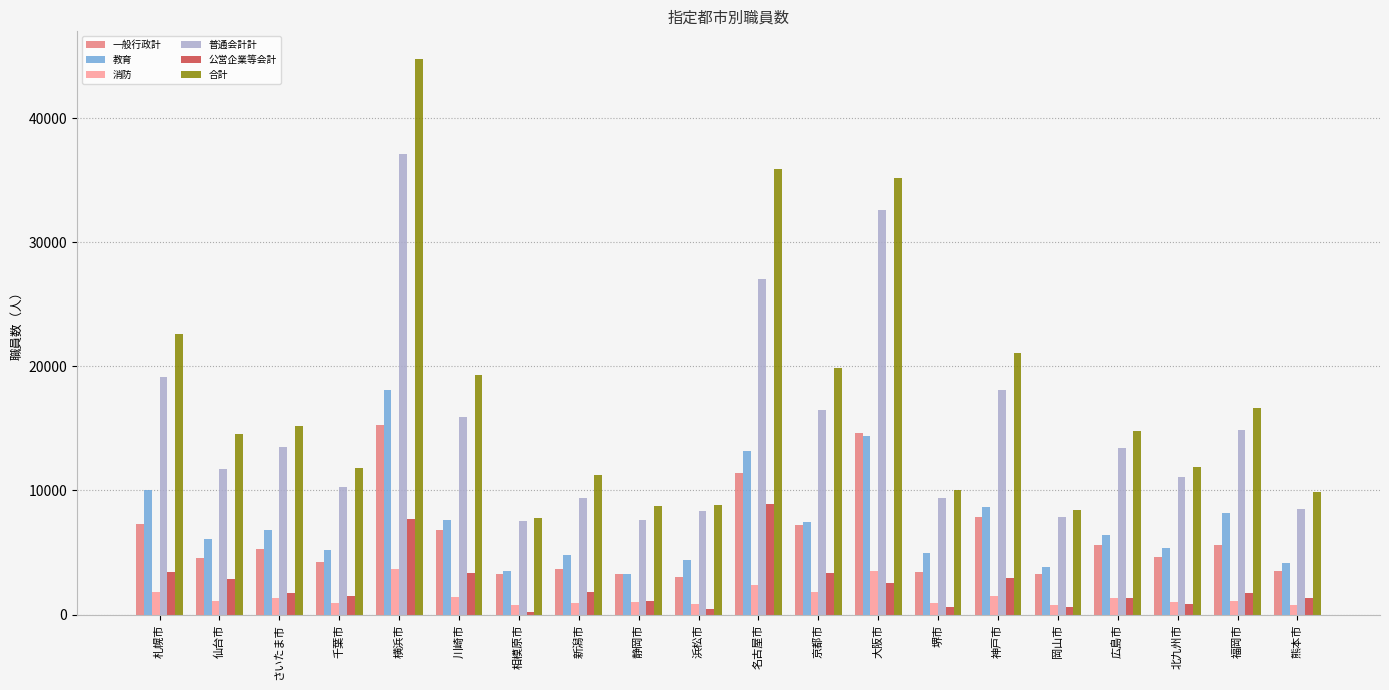

What is the sum of all 合計 values?

348498